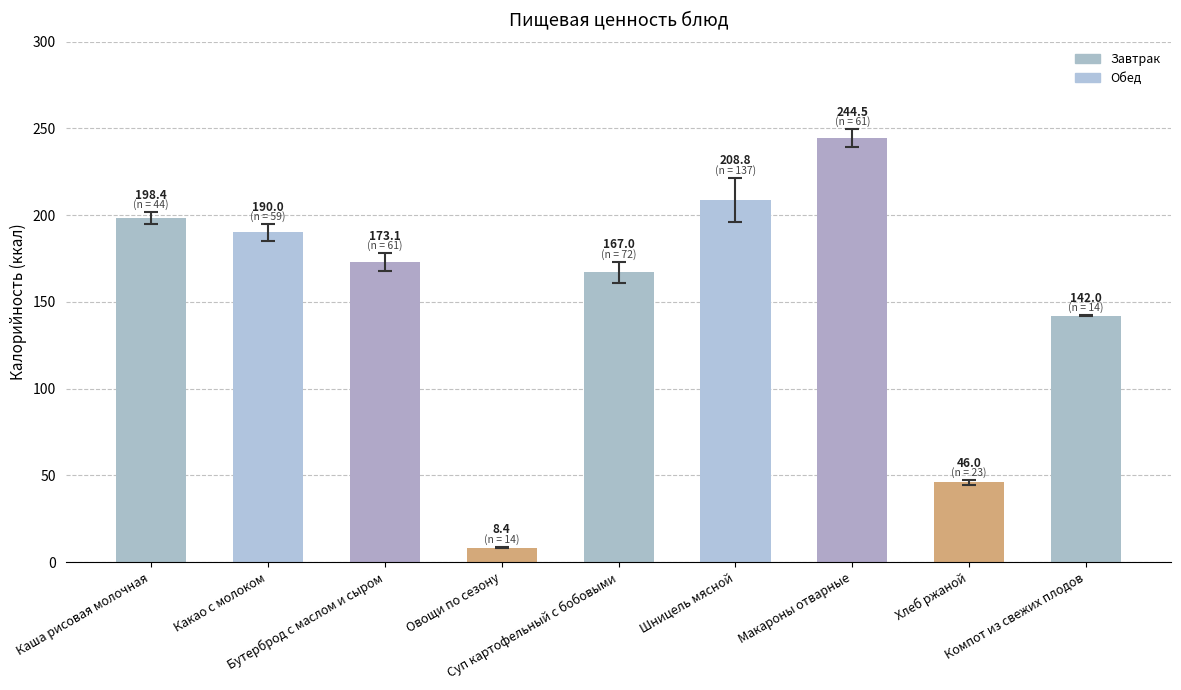

At which category does the chart reach its peak across all series?

Макароны отварные